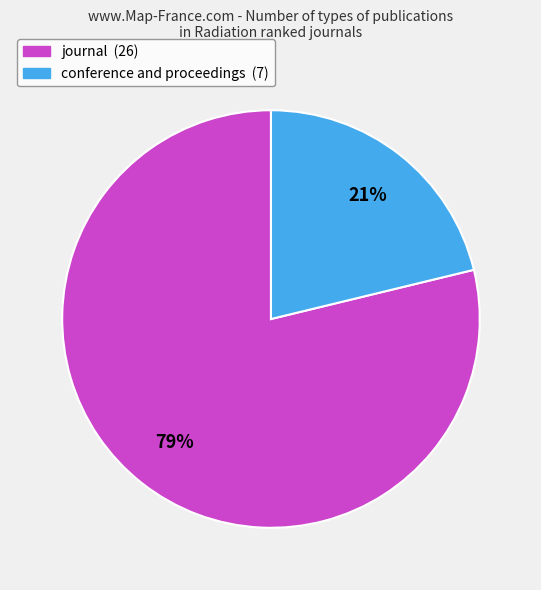

To the nearest percent, what is the difference between the largest and smallest slice percentages?

58%